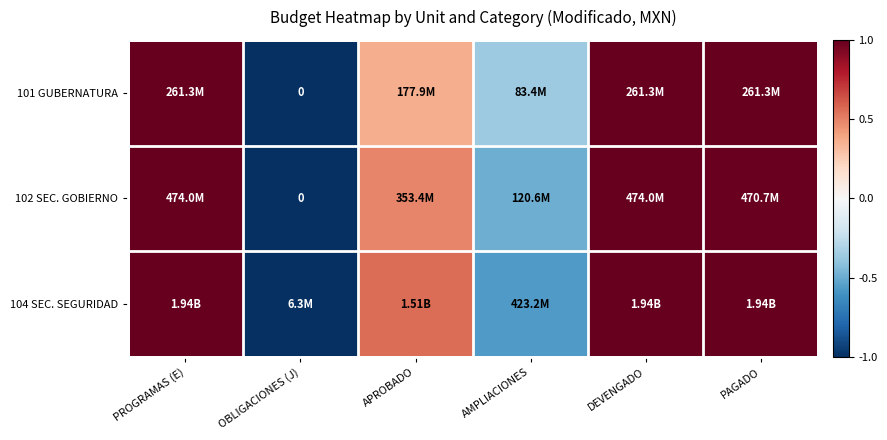

The 101 GUBERNATURA series shows 1.0 at PROGRAMAS (E). True or false?

True